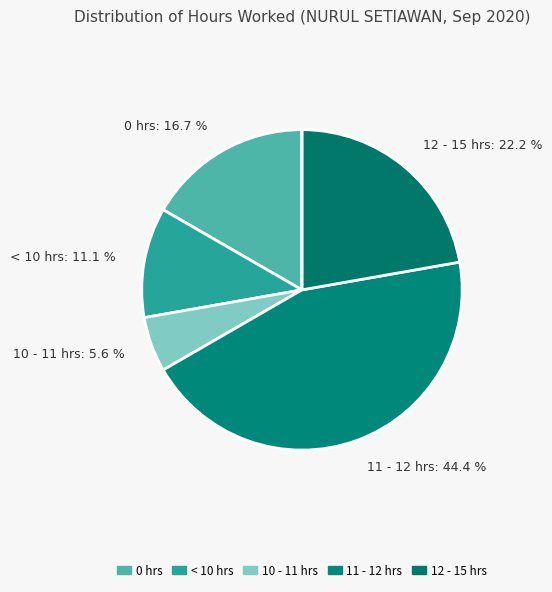

Is there any slice that represents more than half of the pie?

No